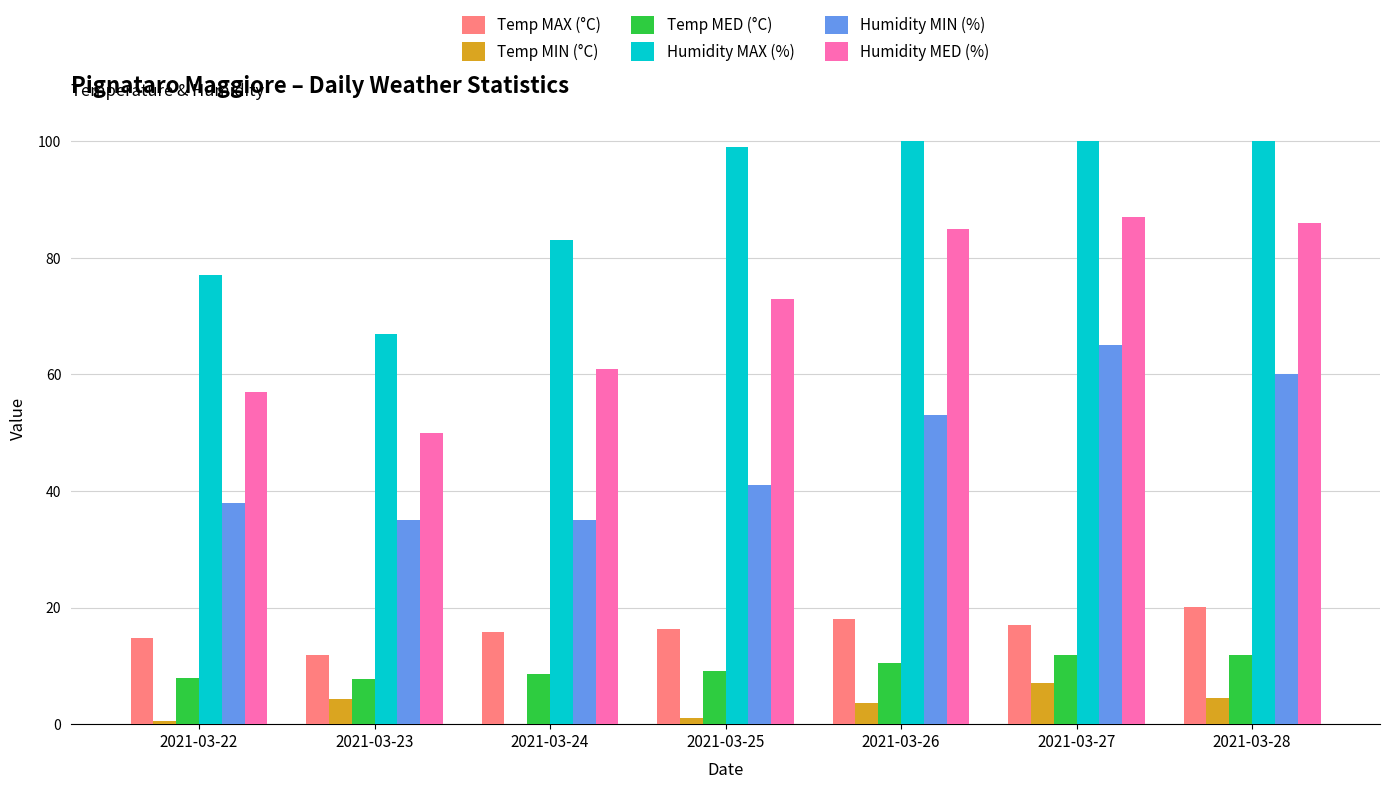

Between 2021-03-24 and 2021-03-26, which series saw the biggest shift?

Humidity MED (%)